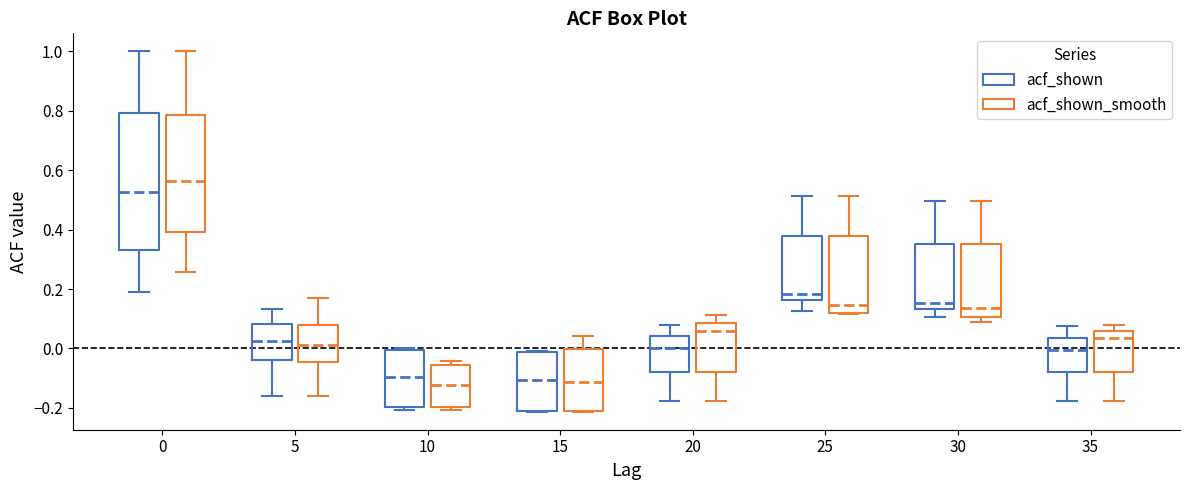

Where does the median line of the box for 10 (acf_shown) sit on the y-axis? The values are not printed on the chart, so give them approximately, as read against the axis.

-0.10